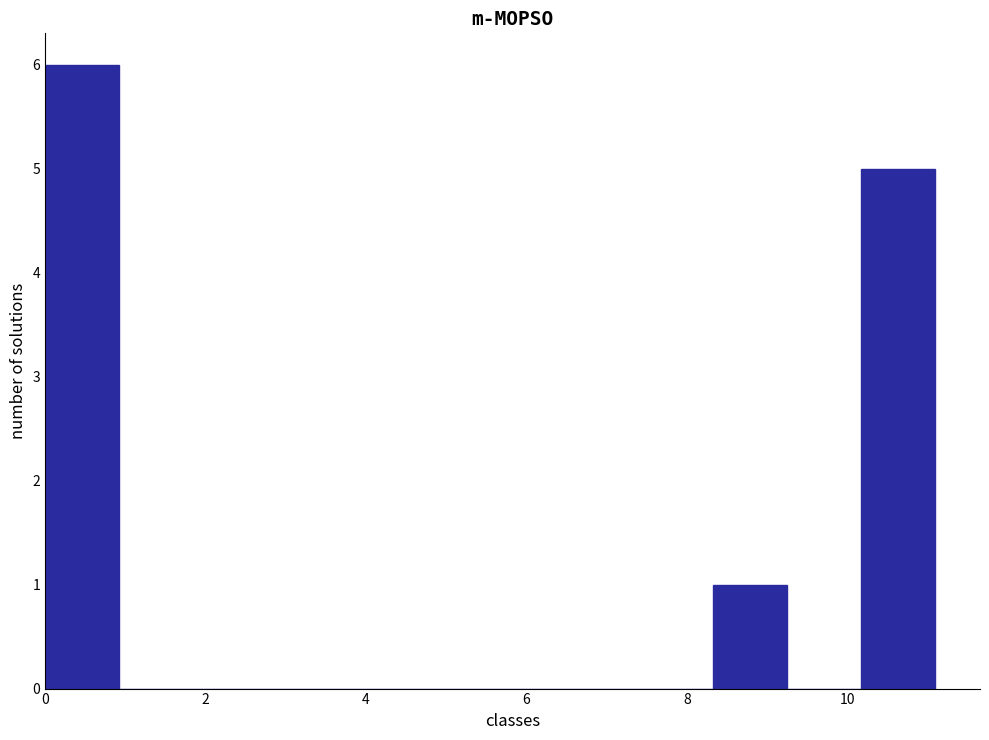

Which range on the x-axis has the tallest bar?

0.0 to 1.0